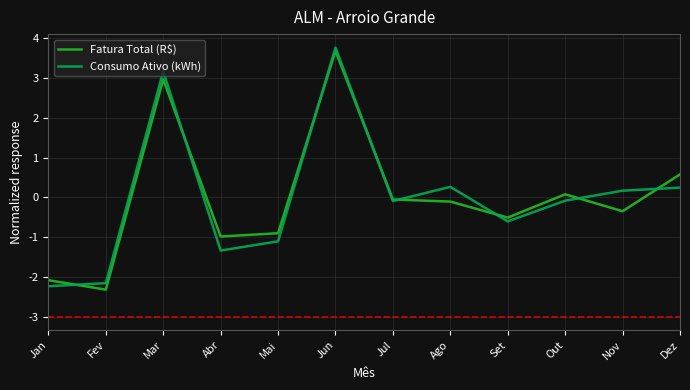

What is the approximate value of Consumo Ativo (kWh) at Abr?

-1.3